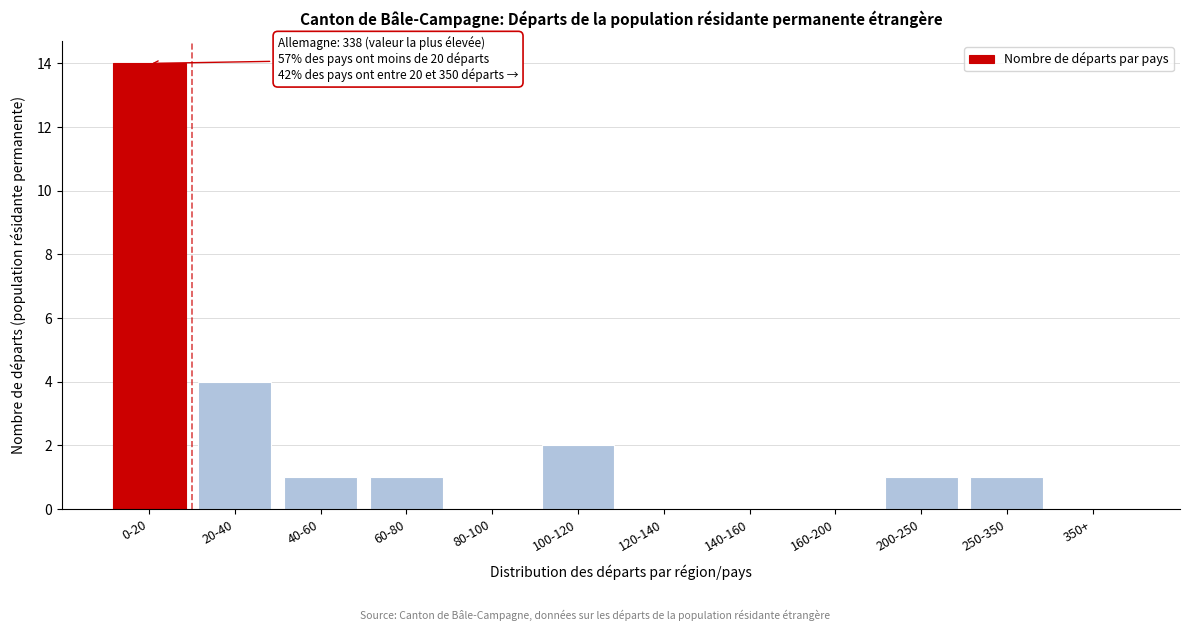

Reading left to right, list all the values displayed in this chart.

0-20=14	20-40=4	40-60=1	60-80=1	80-100=0	100-120=2	120-140=0	140-160=0	160-200=0	200-250=1	250-350=1	350+=0